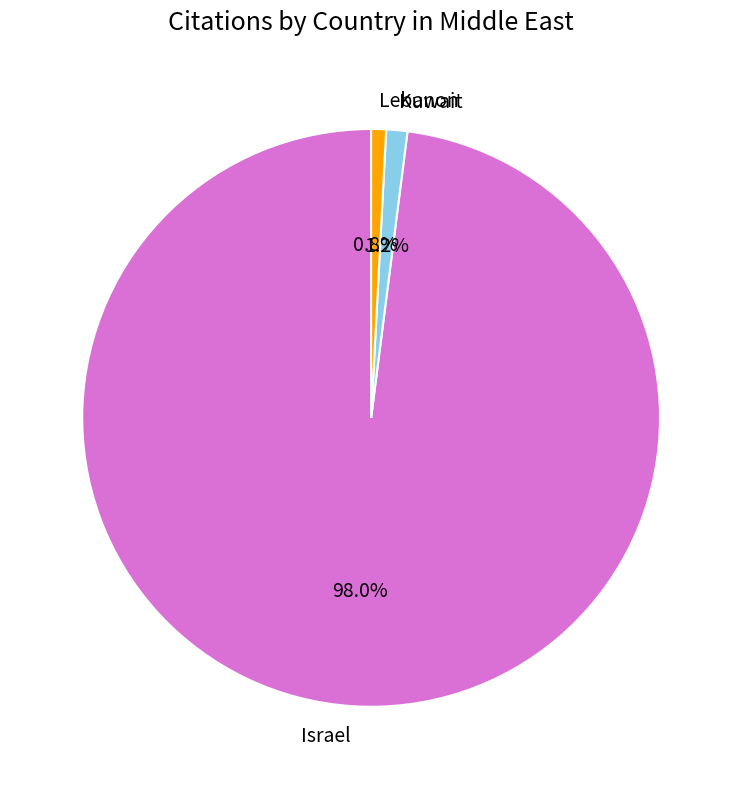

Is Israel the majority of the pie?

Yes